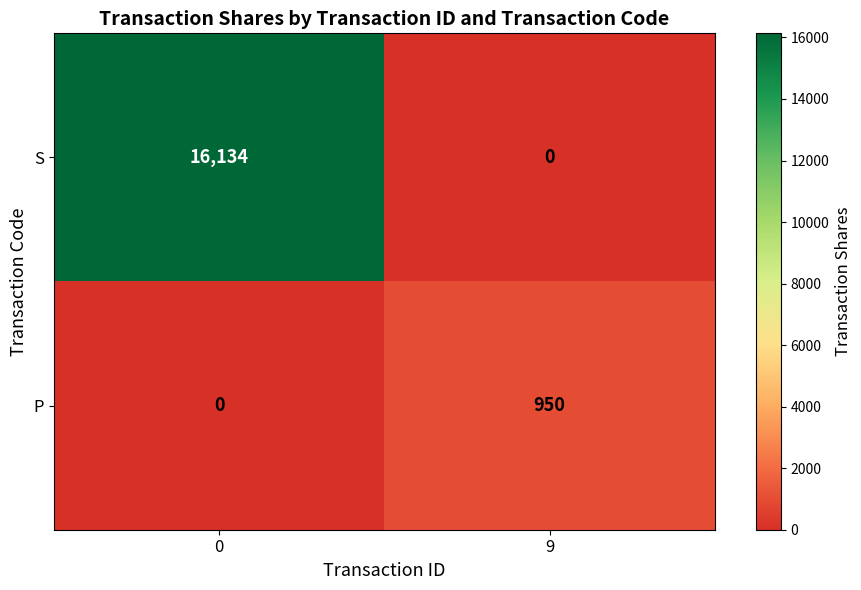

The value of P at 0 is -655. True or false?

False